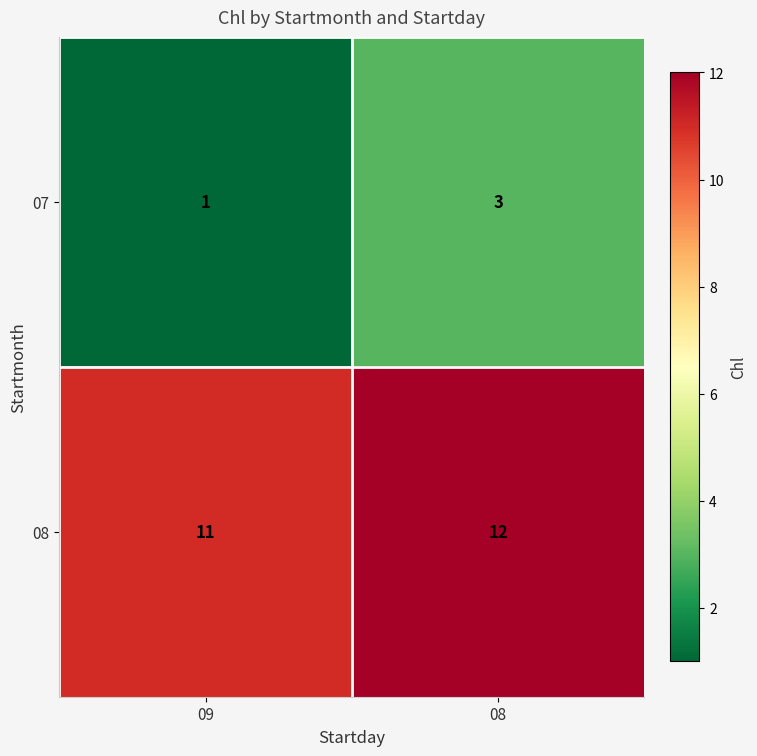

Is it true that 08 equals 12 at 08?

True